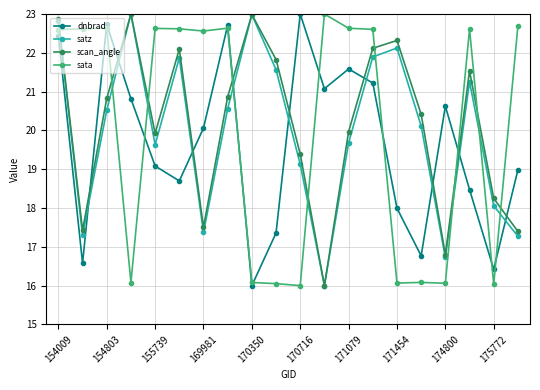

How many interior local valleys does the dnbrad series have?

6